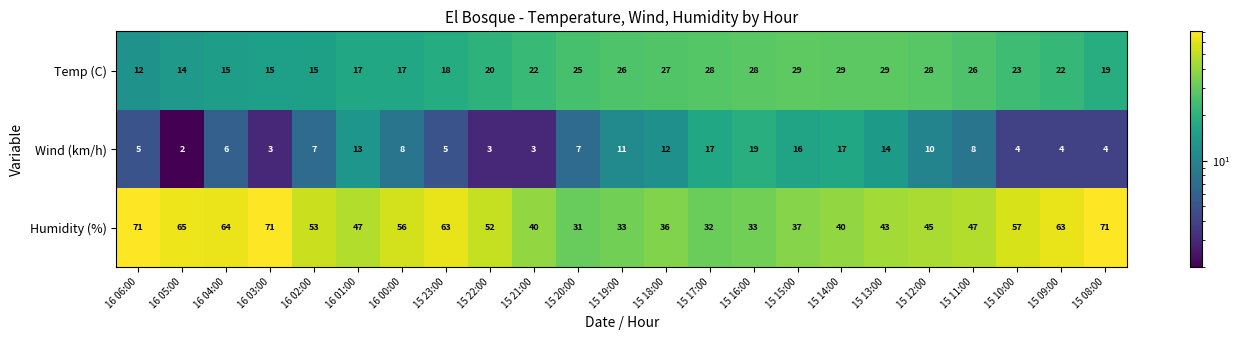

What is the difference between the highest and lowest values at 15 20:00?

24